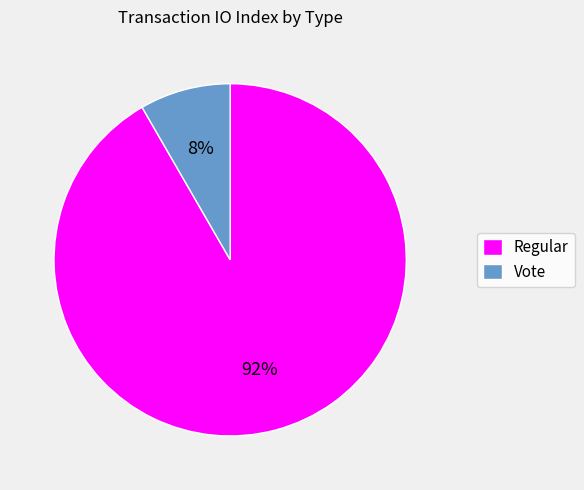

To the nearest percent, what is the combined percentage of Regular and Vote?

100%